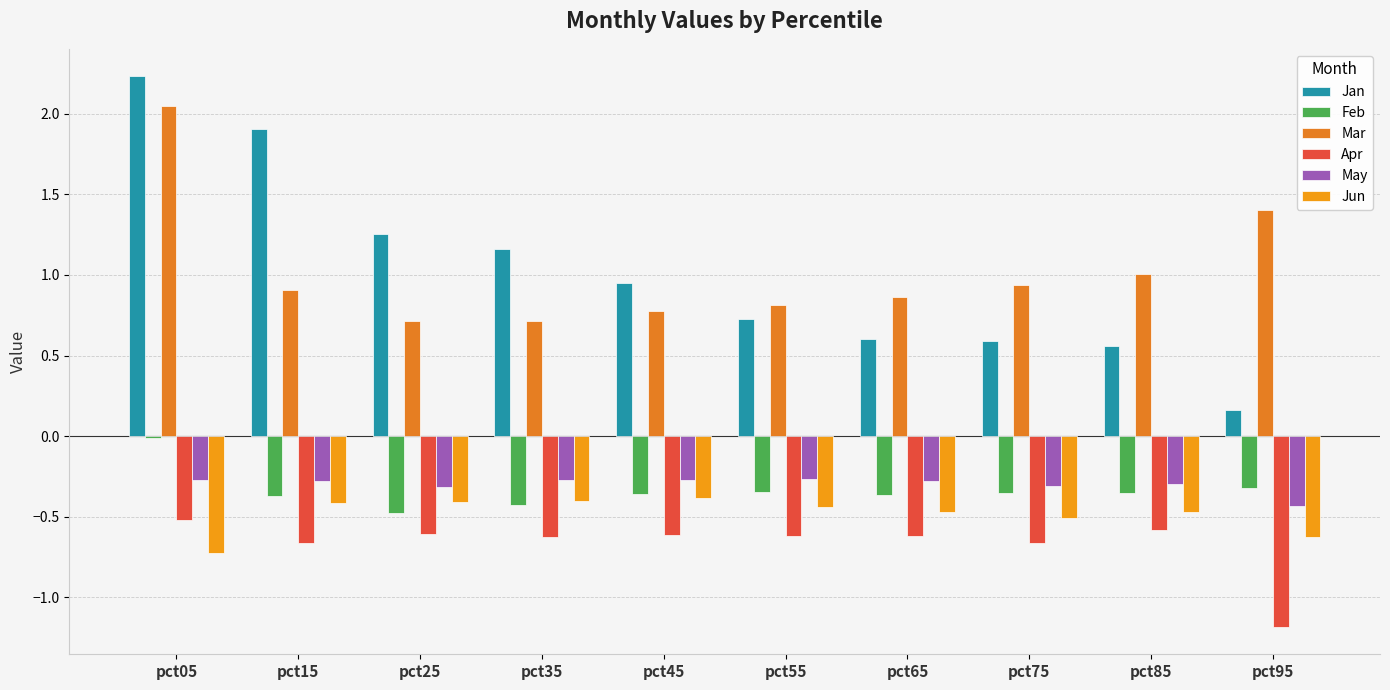

At pct55, list the series in order from smallest to largest.

Apr, Jun, Feb, May, Jan, Mar